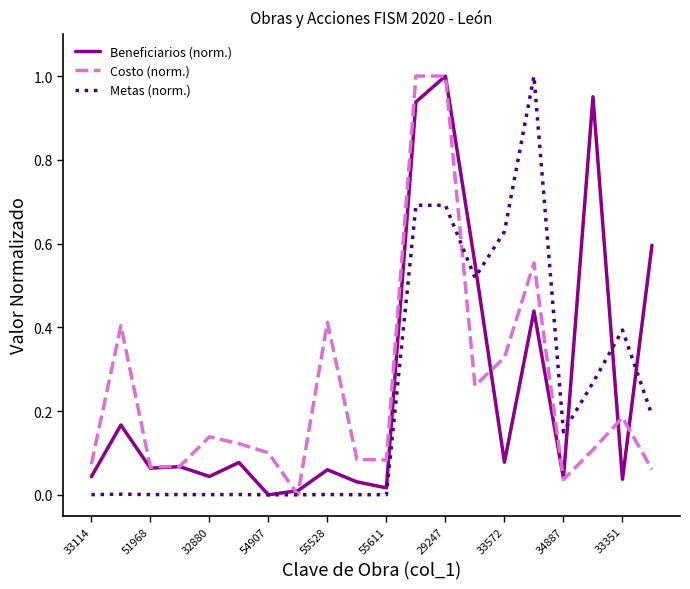

How many lines are shown in the chart?

3